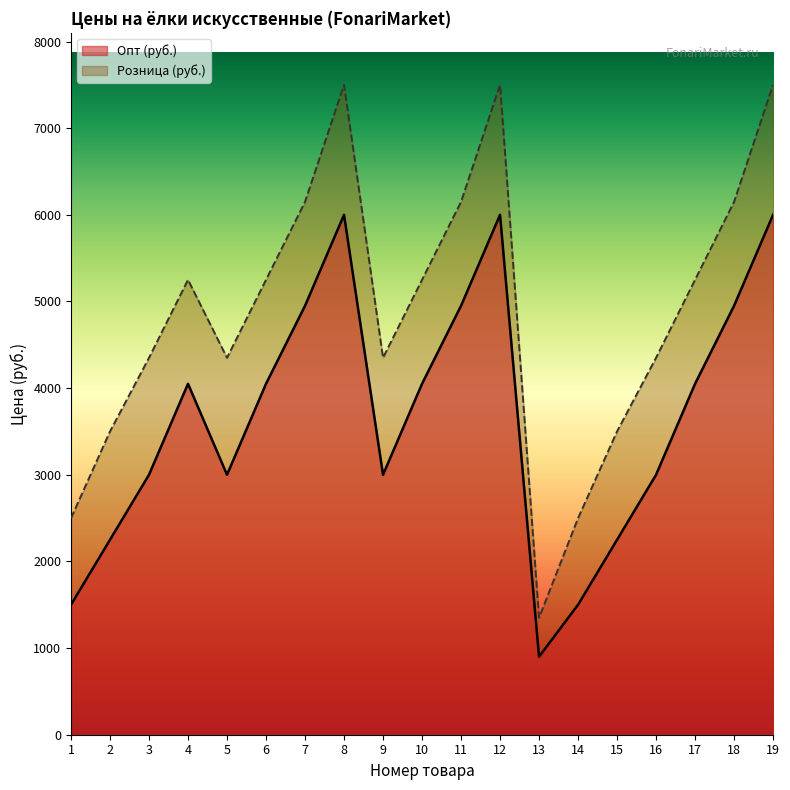

Is it true that Опт (руб.) equals 435 at 13?

False